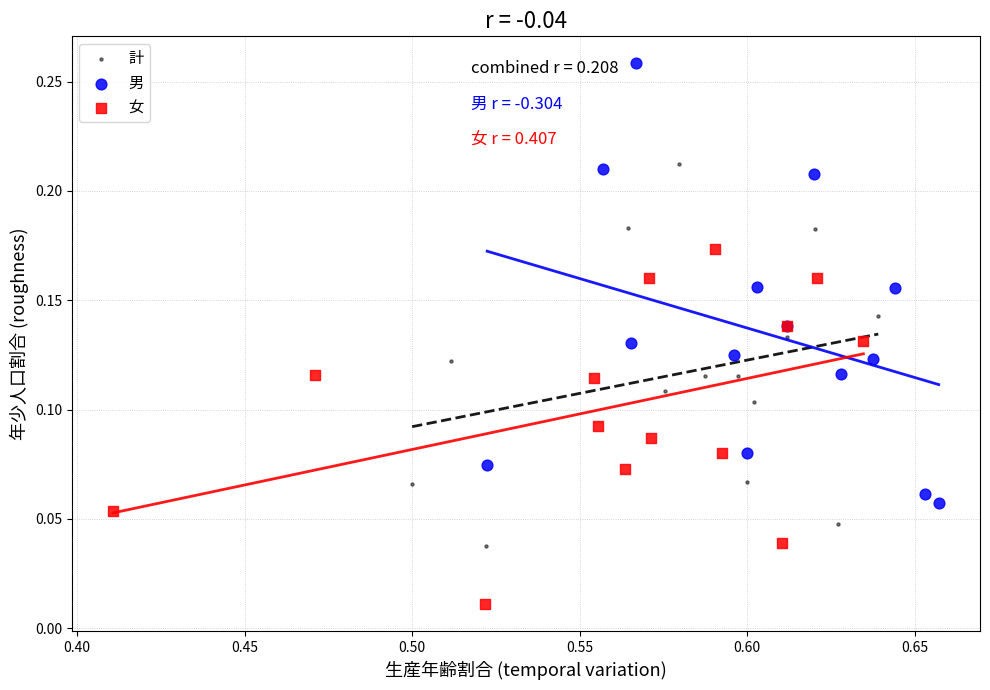

Which series contains the highest Y value?

男